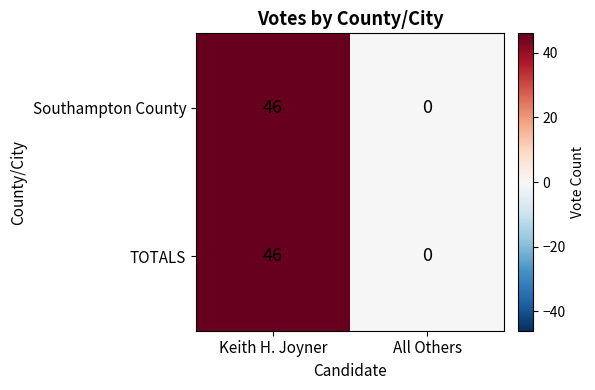

Reading left to right, extract all data points from this chart.

Southampton County: 46	0
TOTALS: 46	0